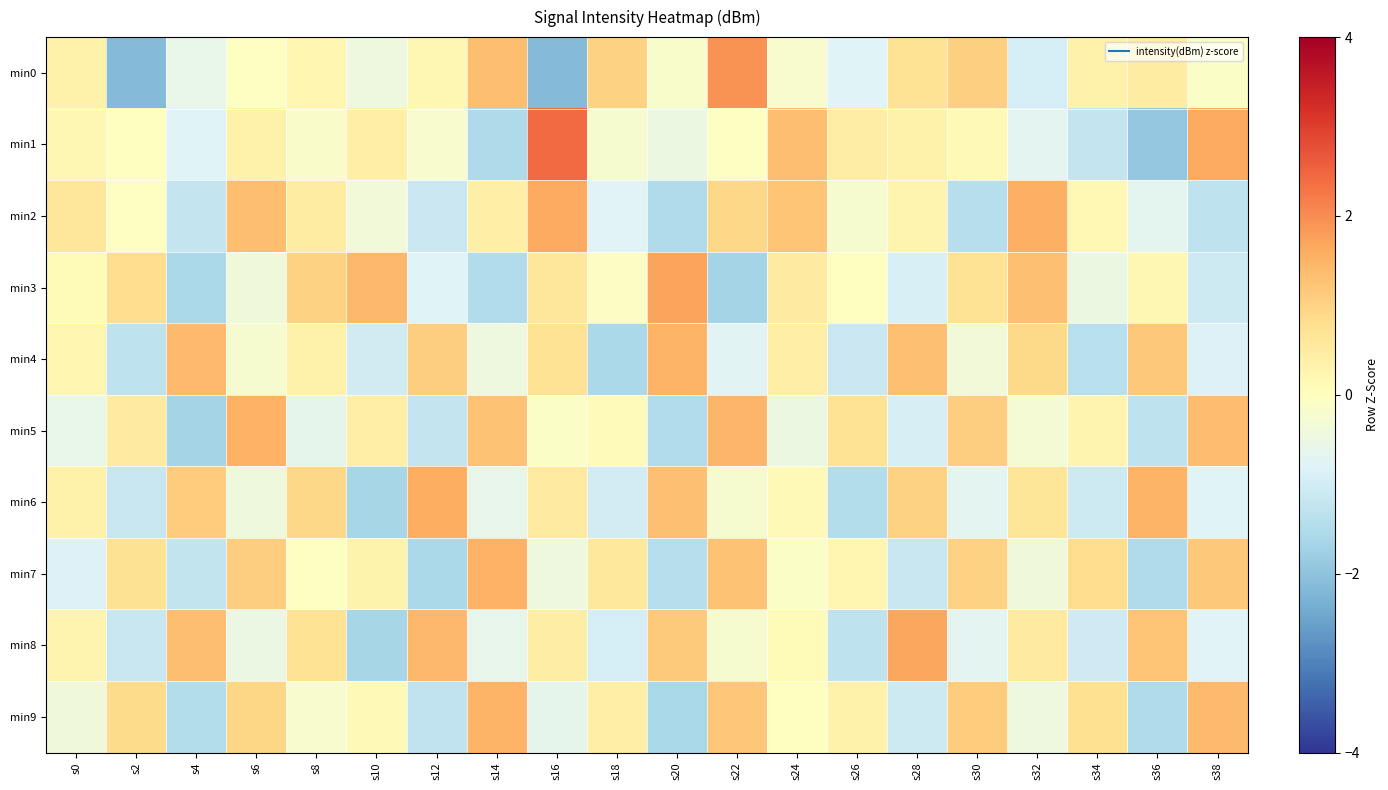

Reading left to right, what are all the values shown in this chart?

min0: s0=0.3	s2=-2.1	s4=-0.6	s6=-0.1	s8=0.2	s10=-0.5	s12=0.2	s14=1.3	s16=-2.1	s18=1.0	s20=-0.2	s22=1.9	s24=-0.2	s26=-0.8	s28=0.7	s30=1.0	s32=-0.9	s34=0.3	s36=0.5	s38=-0.1
min1: s0=0.2	s2=0.0	s4=-0.8	s6=0.4	s8=-0.1	s10=0.4	s12=-0.2	s14=-1.6	s16=2.4	s18=-0.2	s20=-0.5	s22=-0.0	s24=1.3	s26=0.5	s28=0.3	s30=0.1	s32=-0.7	s34=-1.2	s36=-1.9	s38=1.6
min2: s0=0.6	s2=-0.0	s4=-1.2	s6=1.3	s8=0.5	s10=-0.4	s12=-1.1	s14=0.4	s16=1.7	s18=-0.8	s20=-1.5	s22=0.9	s24=1.2	s26=-0.2	s28=0.3	s30=-1.4	s32=1.5	s34=0.2	s36=-0.7	s38=-1.3
min3: s0=0.1	s2=0.8	s4=-1.6	s6=-0.4	s8=1.0	s10=1.4	s12=-0.8	s14=-1.5	s16=0.6	s18=-0.1	s20=1.7	s22=-1.7	s24=0.5	s26=0.0	s28=-0.9	s30=0.7	s32=1.3	s34=-0.5	s36=0.2	s38=-1.1
min4: s0=0.2	s2=-1.3	s4=1.4	s6=-0.2	s8=0.3	s10=-1.0	s12=1.1	s14=-0.4	s16=0.7	s18=-1.6	s20=1.5	s22=-0.7	s24=0.4	s26=-1.1	s28=1.3	s30=-0.3	s32=0.9	s34=-1.4	s36=1.2	s38=-0.8
min5: s0=-0.6	s2=0.5	s4=-1.7	s6=1.5	s8=-0.7	s10=0.4	s12=-1.2	s14=1.3	s16=-0.1	s18=0.1	s20=-1.5	s22=1.4	s24=-0.5	s26=0.7	s28=-0.9	s30=1.1	s32=-0.3	s34=0.3	s36=-1.3	s38=1.3
min6: s0=0.3	s2=-1.2	s4=1.1	s6=-0.4	s8=0.9	s10=-1.6	s12=1.6	s14=-0.6	s16=0.5	s18=-1.0	s20=1.3	s22=-0.2	s24=0.2	s26=-1.4	s28=1.0	s30=-0.7	s32=0.6	s34=-1.1	s36=1.5	s38=-0.8
min7: s0=-0.8	s2=0.7	s4=-1.2	s6=1.1	s8=-0.0	s10=0.3	s12=-1.6	s14=1.5	s16=-0.5	s18=0.6	s20=-1.4	s22=1.3	s24=-0.1	s26=0.2	s28=-1.2	s30=1.0	s32=-0.4	s34=0.8	s36=-1.5	s38=1.2
min8: s0=0.3	s2=-1.1	s4=1.3	s6=-0.5	s8=0.7	s10=-1.7	s12=1.4	s14=-0.6	s16=0.5	s18=-1.0	s20=1.2	s22=-0.2	s24=0.1	s26=-1.3	s28=1.7	s30=-0.7	s32=0.5	s34=-1.0	s36=1.2	s38=-0.8
min9: s0=-0.4	s2=0.9	s4=-1.4	s6=0.9	s8=-0.2	s10=0.2	s12=-1.3	s14=1.5	s16=-0.6	s18=0.4	s20=-1.6	s22=1.2	s24=-0.0	s26=0.3	s28=-1.1	s30=1.1	s32=-0.5	s34=0.8	s36=-1.5	s38=1.4